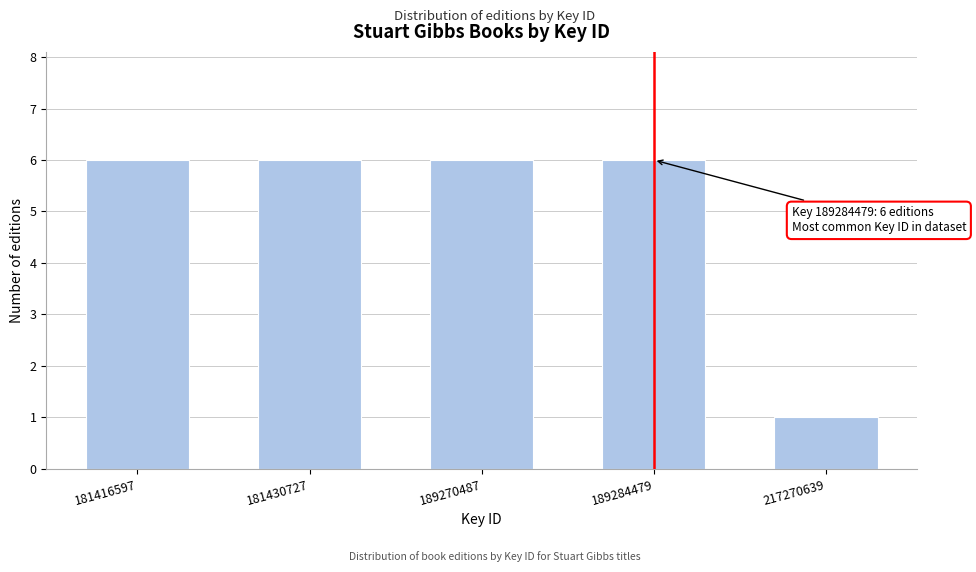

Reading left to right, what are all the values shown in this chart?

6	6	6	6	1